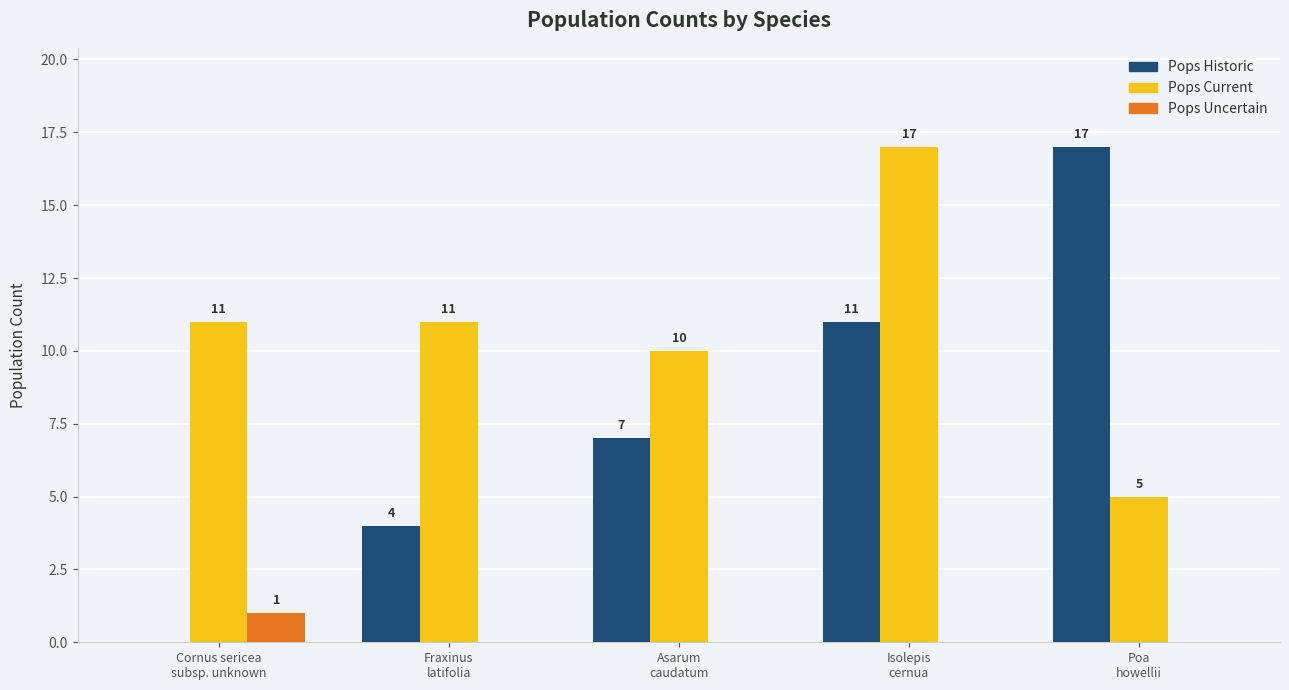

What is the greatest value displayed?

17